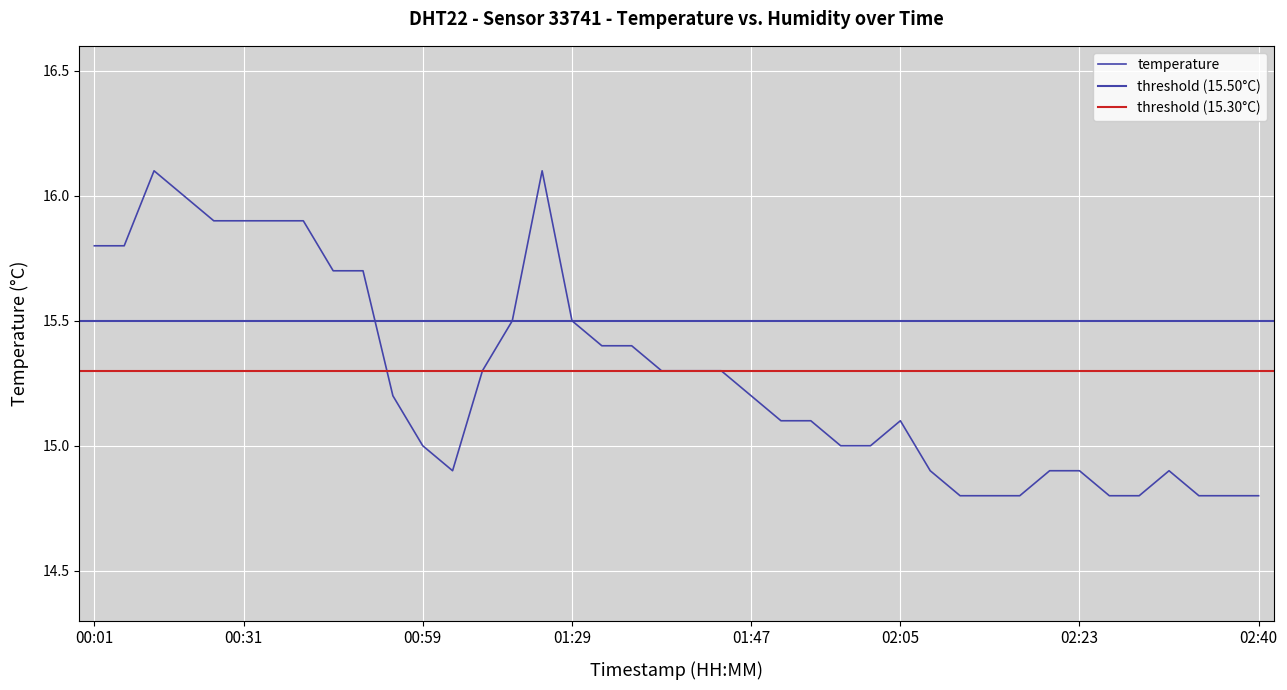

Rank the categories by value from highest to lowest.

00:22, 01:26, 00:26, 00:29, 00:31, 00:34, 00:37, 00:01, 00:04, 00:40, 00:43, 01:23, 01:29, 01:32, 01:35, 01:14, 01:38, 01:41, 01:44, 00:56, 01:47, 01:50, 01:53, 02:05, 00:59, 01:56, 02:02, 01:05, 02:08, 02:20, 02:23, 02:31, 02:11, 02:14, 02:17, 02:25, 02:28, 02:34, 02:37, 02:40